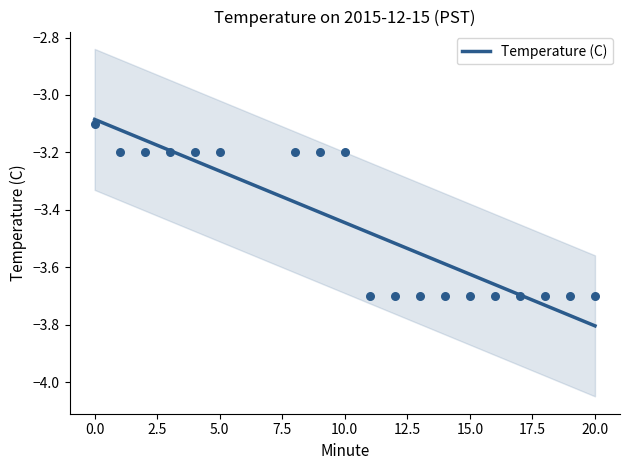

Which category has the lowest value in the Temperature (C) series?

20.0